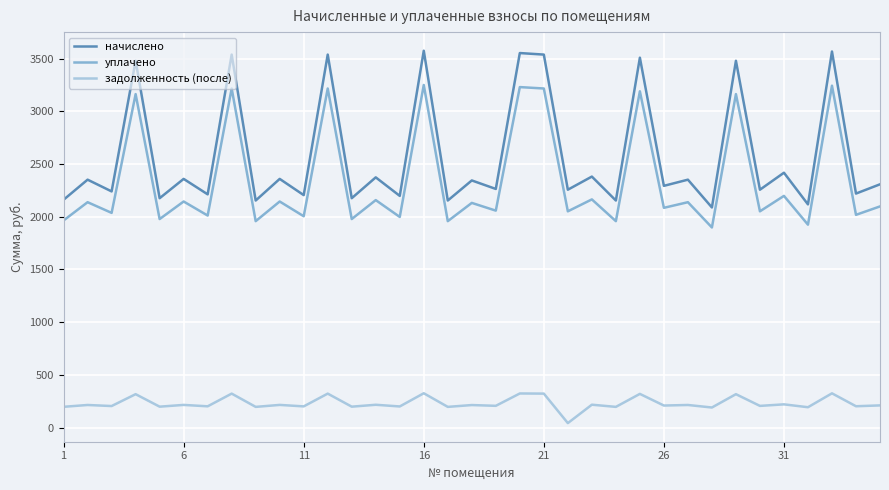

What is the highest value of the начислено series?

3575.1